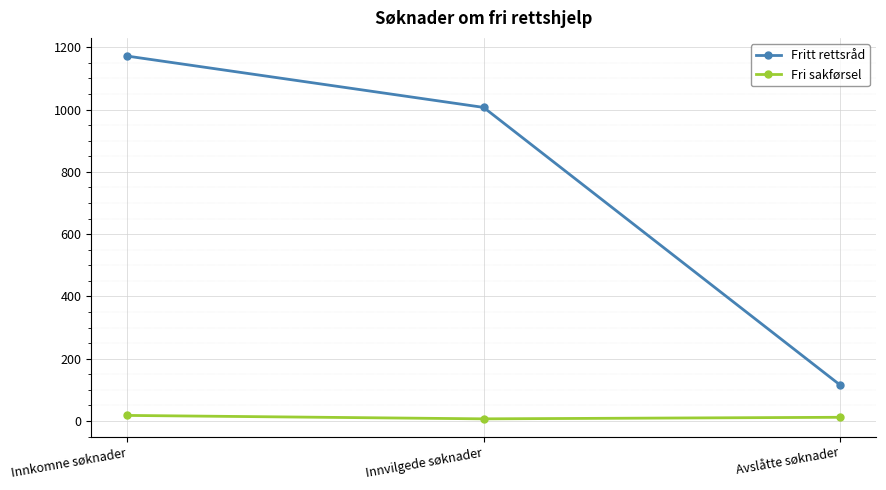

What is the sum of all Fri sakførsel values?

37